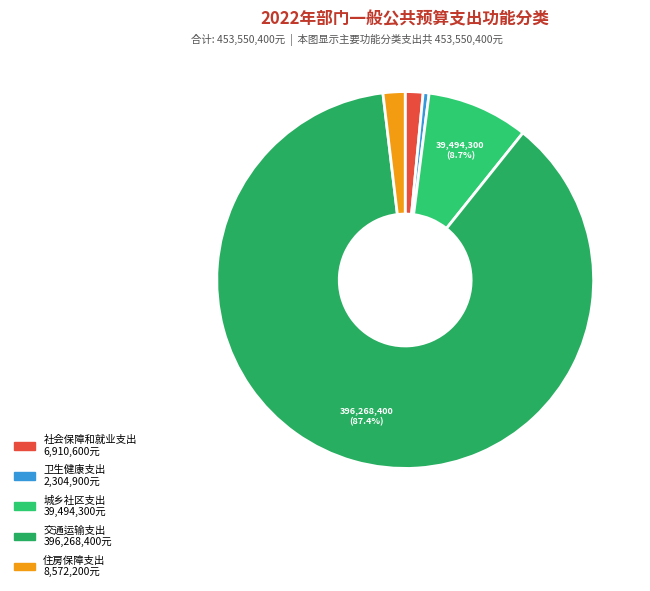

What is the majority slice?

交通运输支出